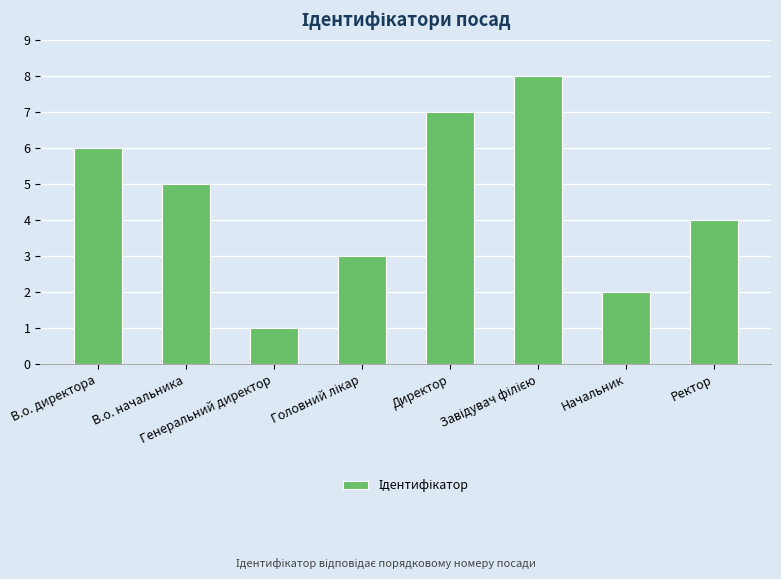

How many values are between 3 and 7?

5